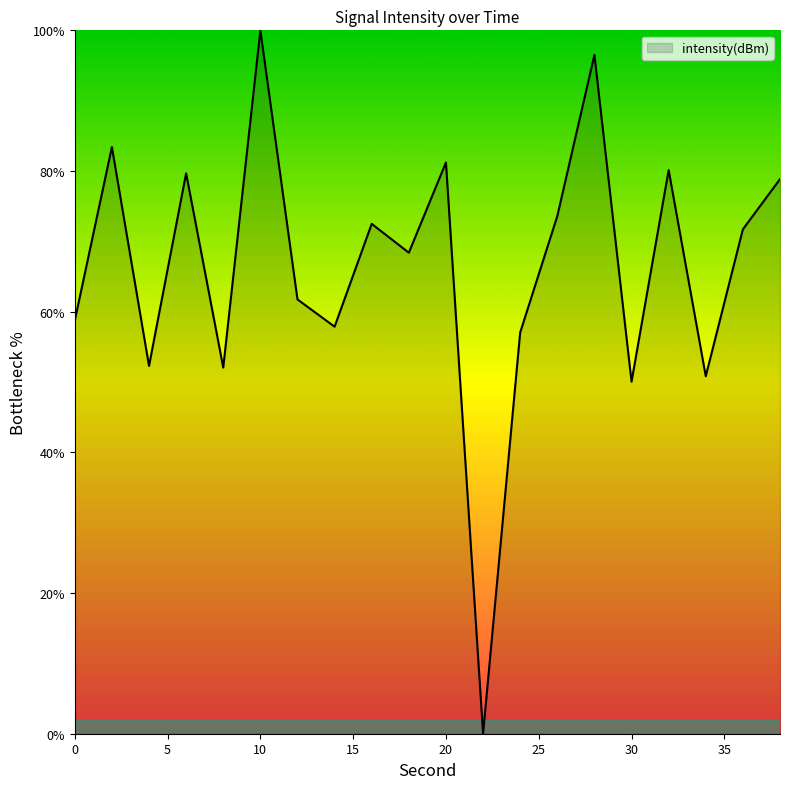

What is the maximum value shown in the chart?

100.0